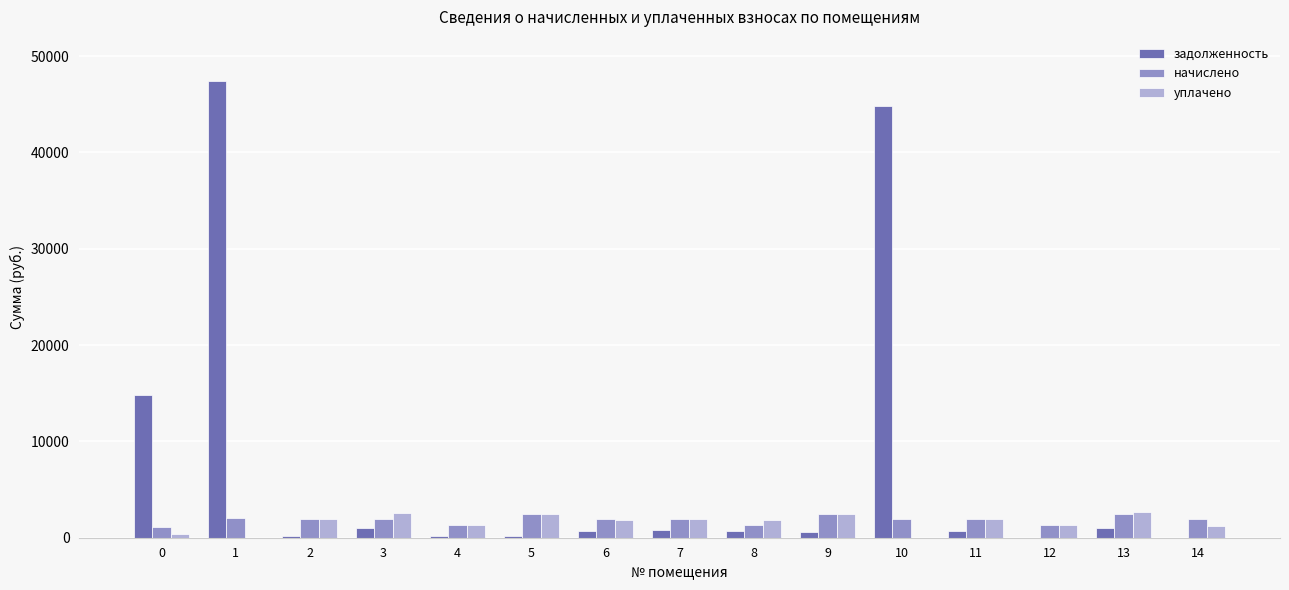

True or false: уплачено has a value of 0.0 at 10.

True